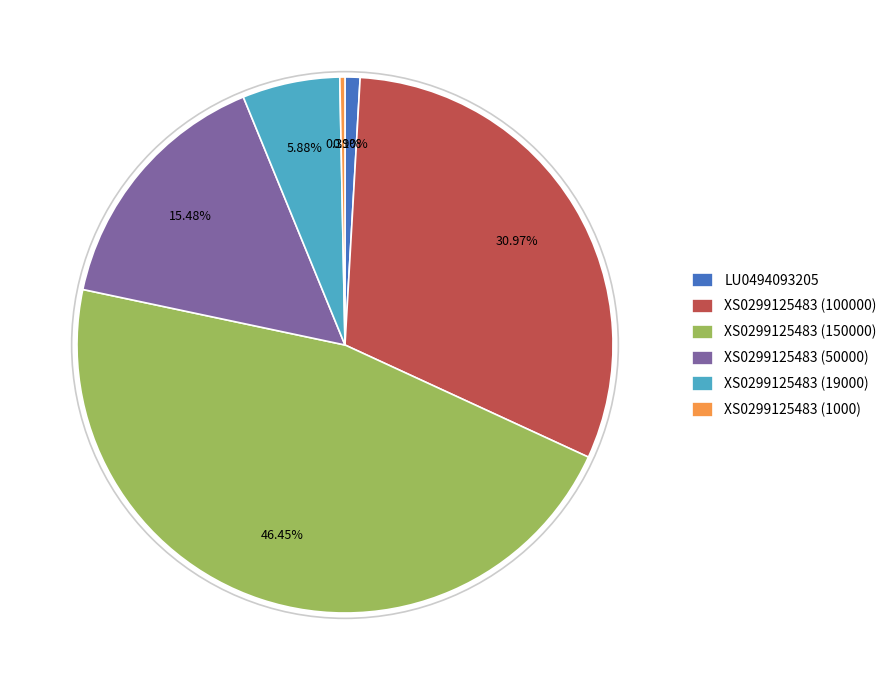

What percentage is the XS0299125483 (100000) slice, to the nearest percent?

31%